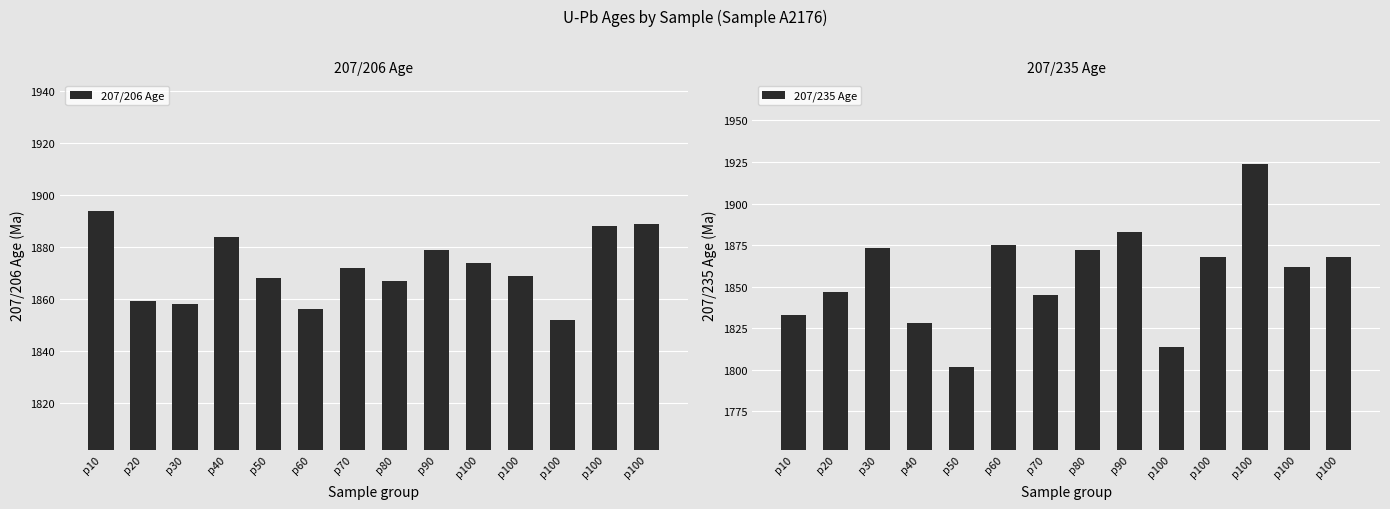

What are all the series names shown in the legend?

207/206 Age, 207/235 Age